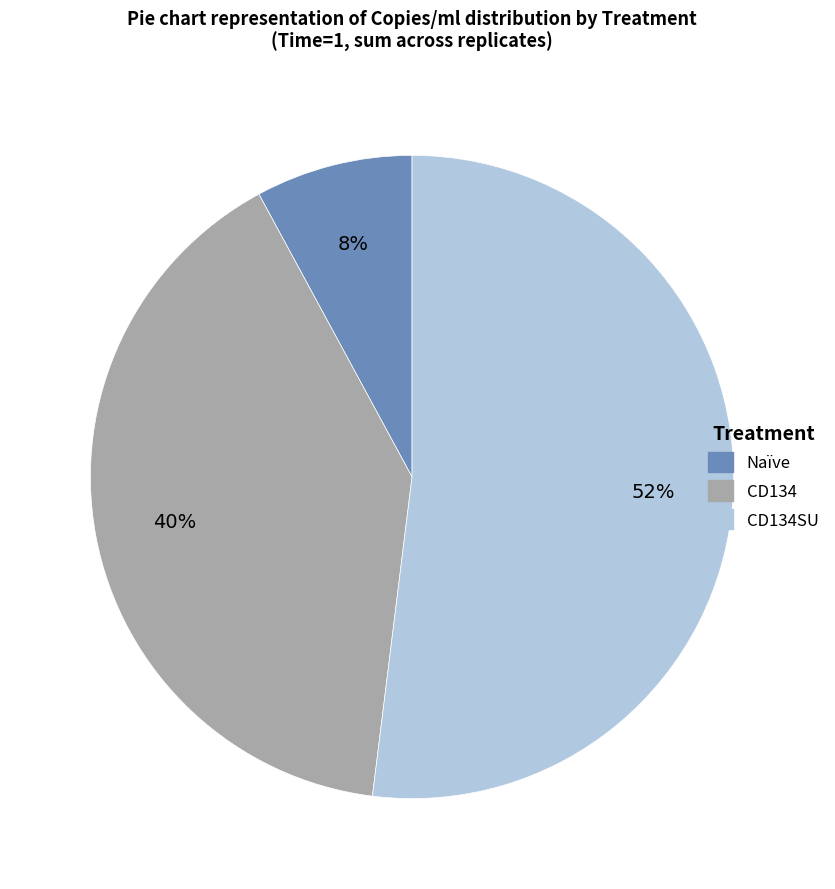

To the nearest percent, what is the difference between the largest and smallest slice percentages?

44%